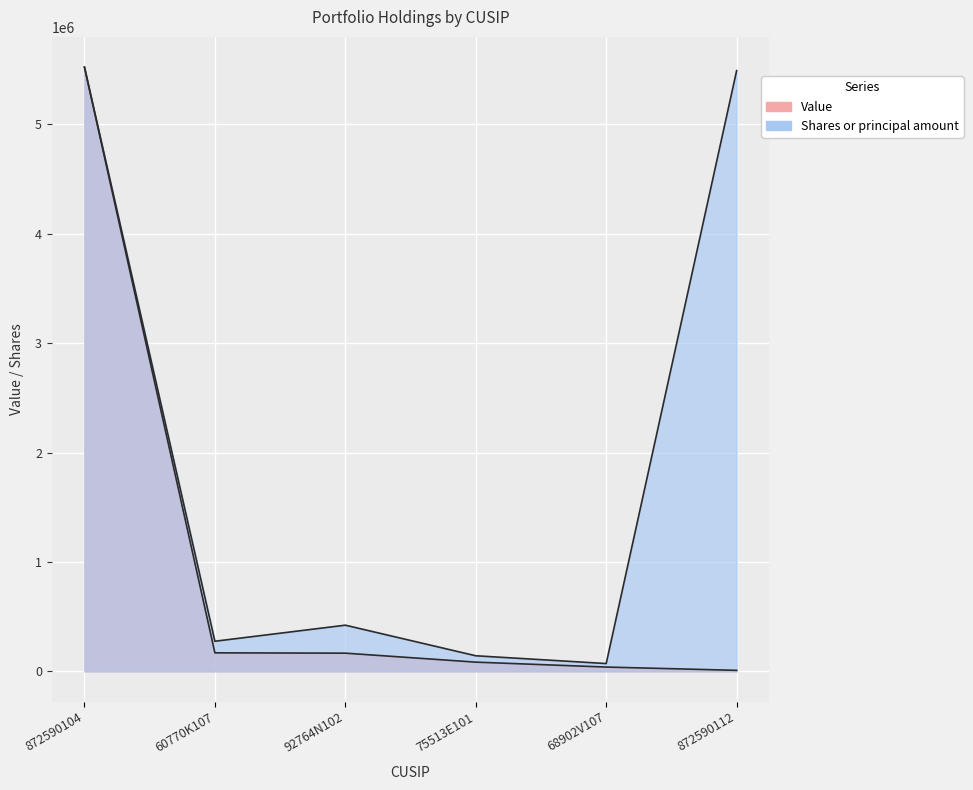

How many series are shown in this chart?

2